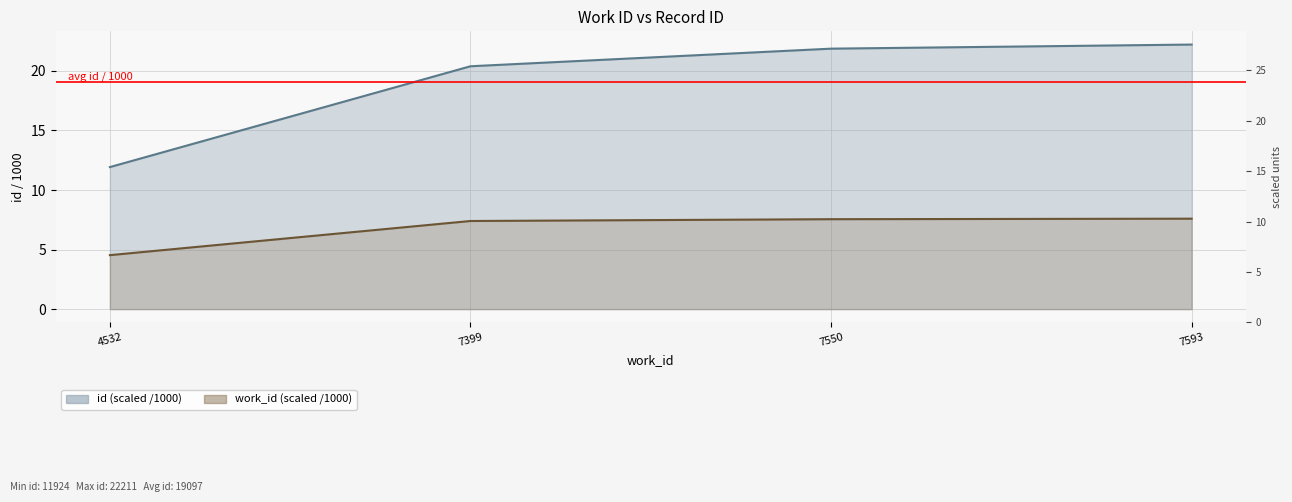

List the labels in order of value, largest first.

7593, 7550, 7399, 4532